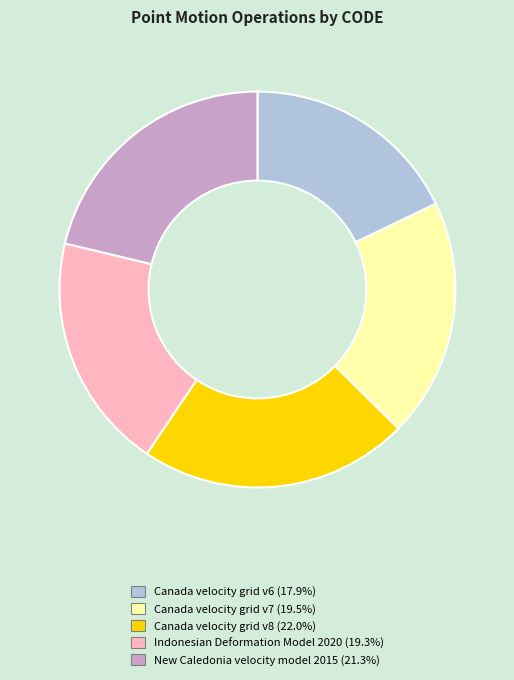

The New Caledonia velocity model 2015 slice represents 9% of the pie. True or false?

False